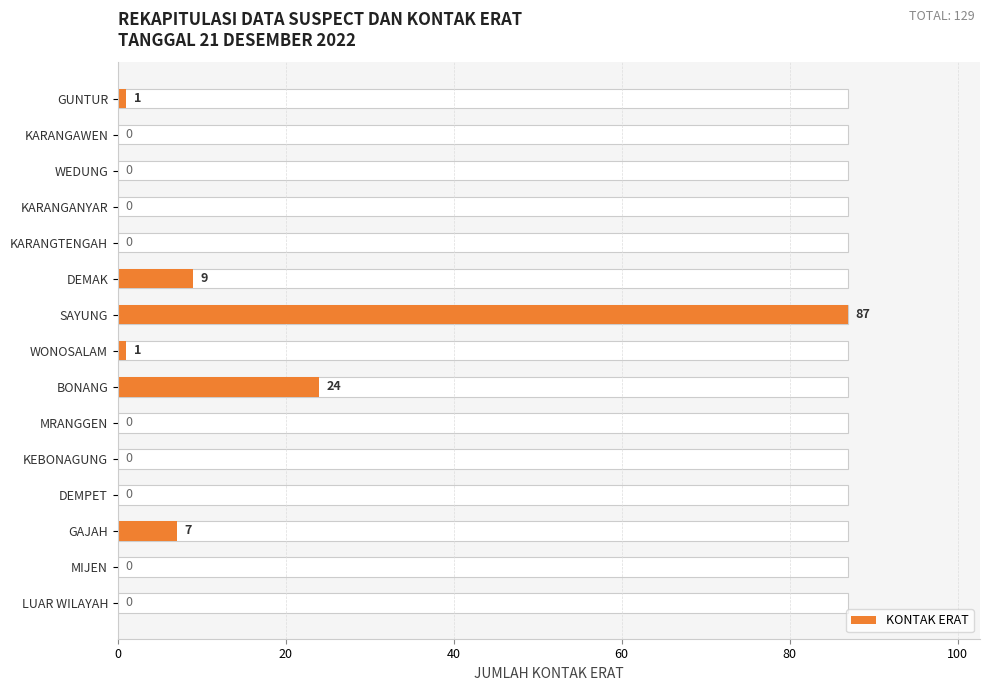

How many bars are there in total?

15